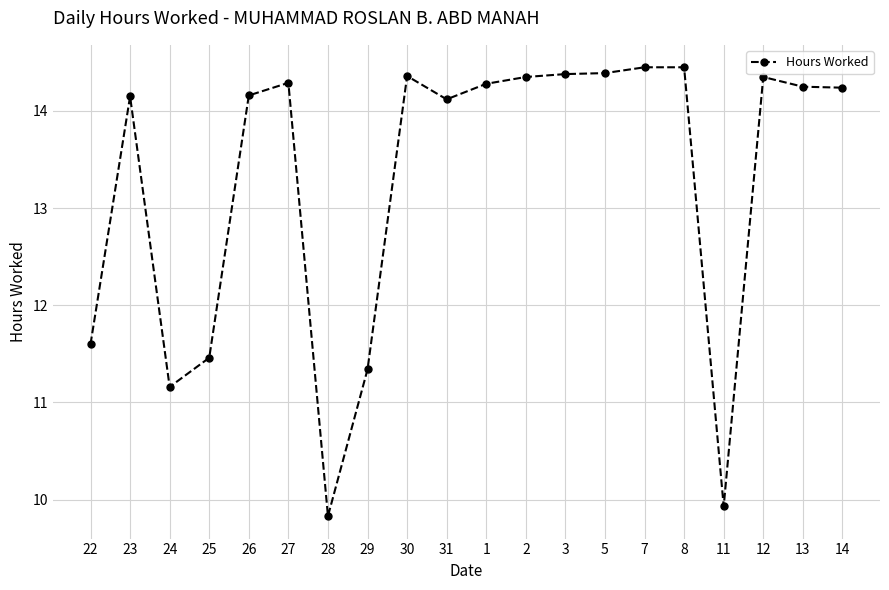

What is the sum of all values?

265.5